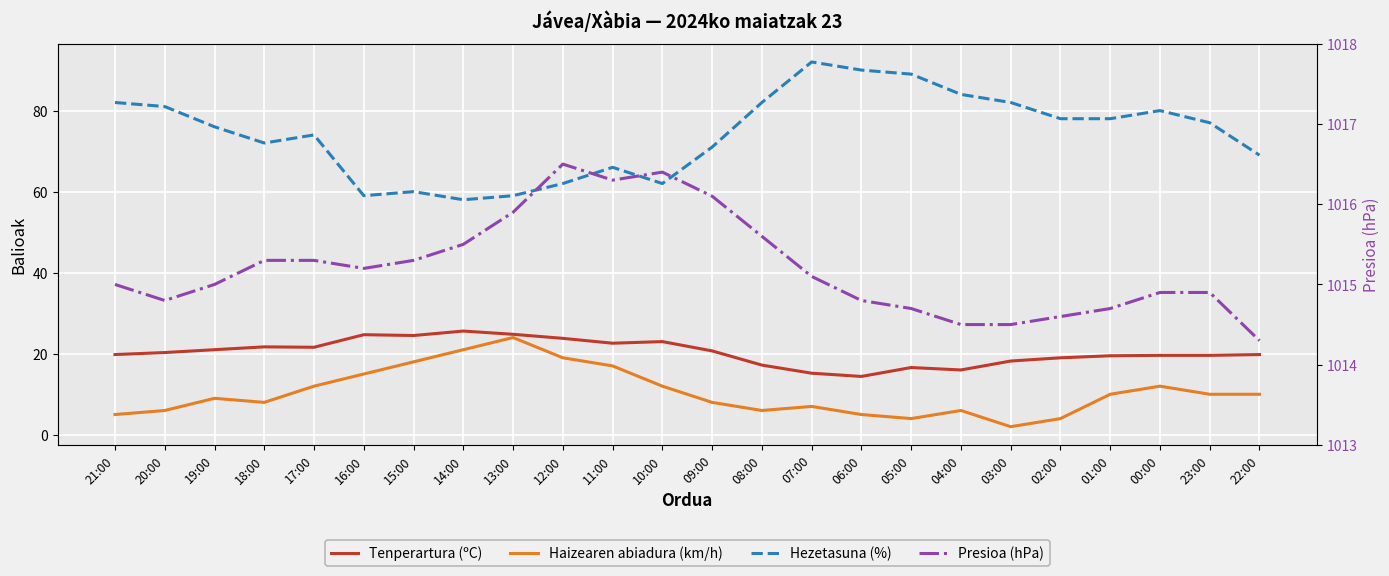

True or false: Presioa (hPa) and Hezetasuna (%) intersect in this chart.

False